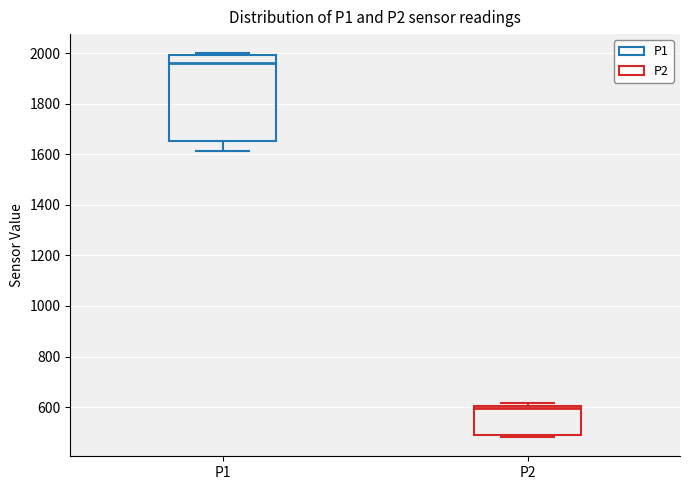

Reading left to right, transcribe this box plot: for each box, give where its median line is, the range the box spans, and where its two whiskers end, as read against the y-axis. The values are not printed on the chart, so give them approximately, as read against the axis.

P1: median 1960, box 1660 to 2000, whiskers 1620 to 2000 (just above the box's upper edge)
P2: median 600 (just below the box's upper edge), box 500 to 600, whiskers 480 to 620